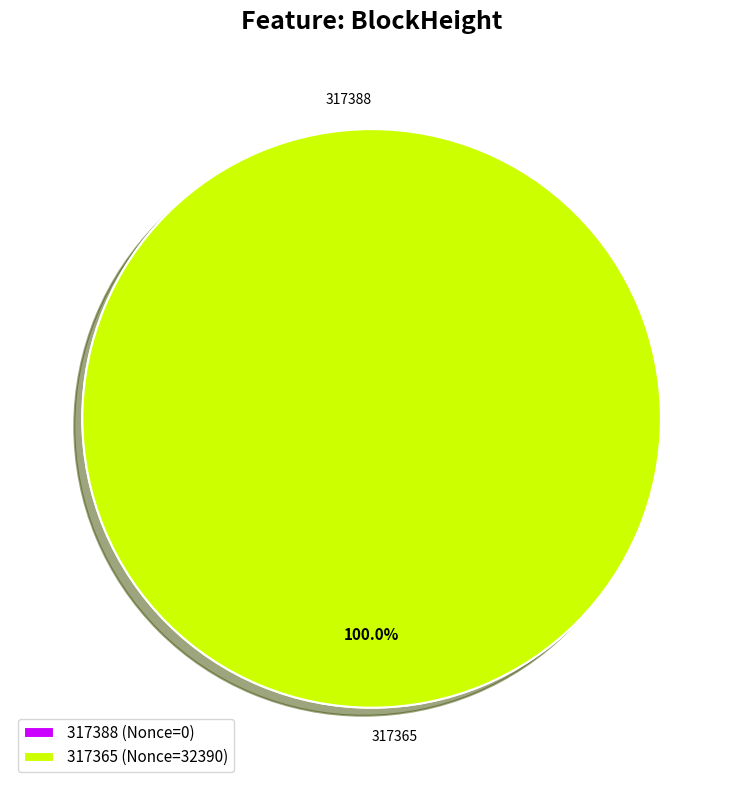

To the nearest percent, what is the difference between the 317388 and 317365 slice percentages?

100%